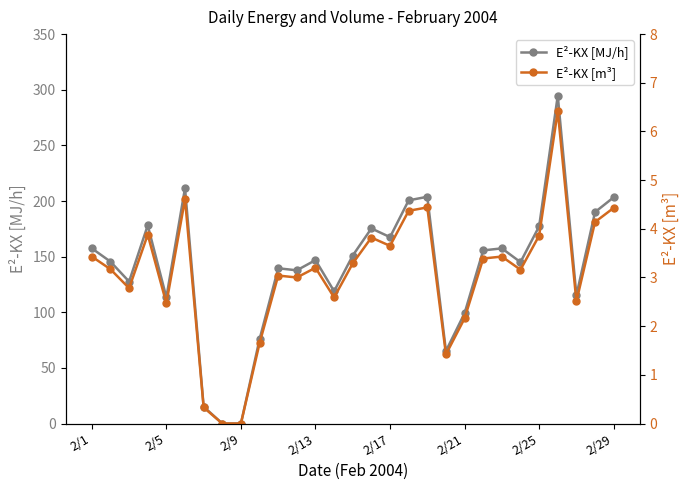

Rank the series by their average value, from lowest to highest.

E²-KX [m³], E²-KX [MJ/h]